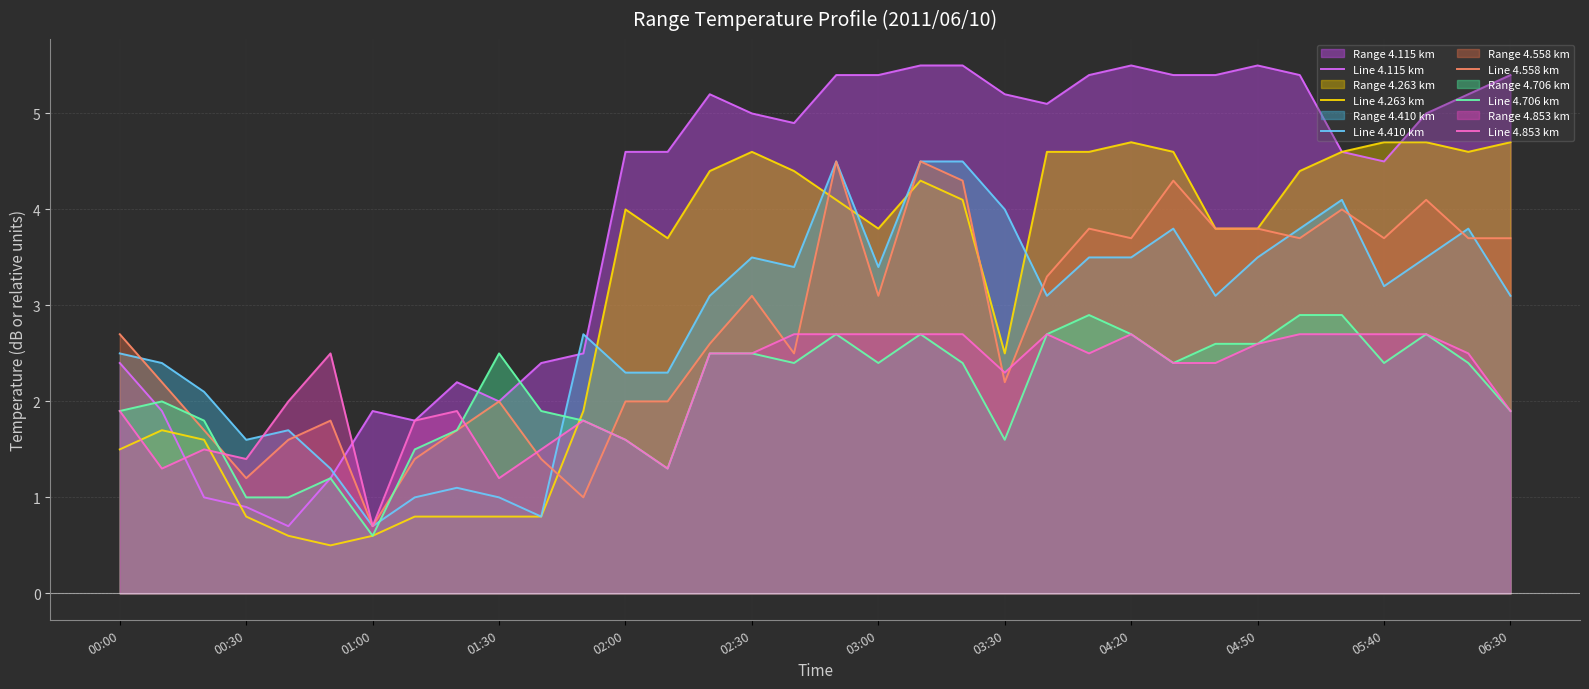

How many lines are shown in the chart?

6